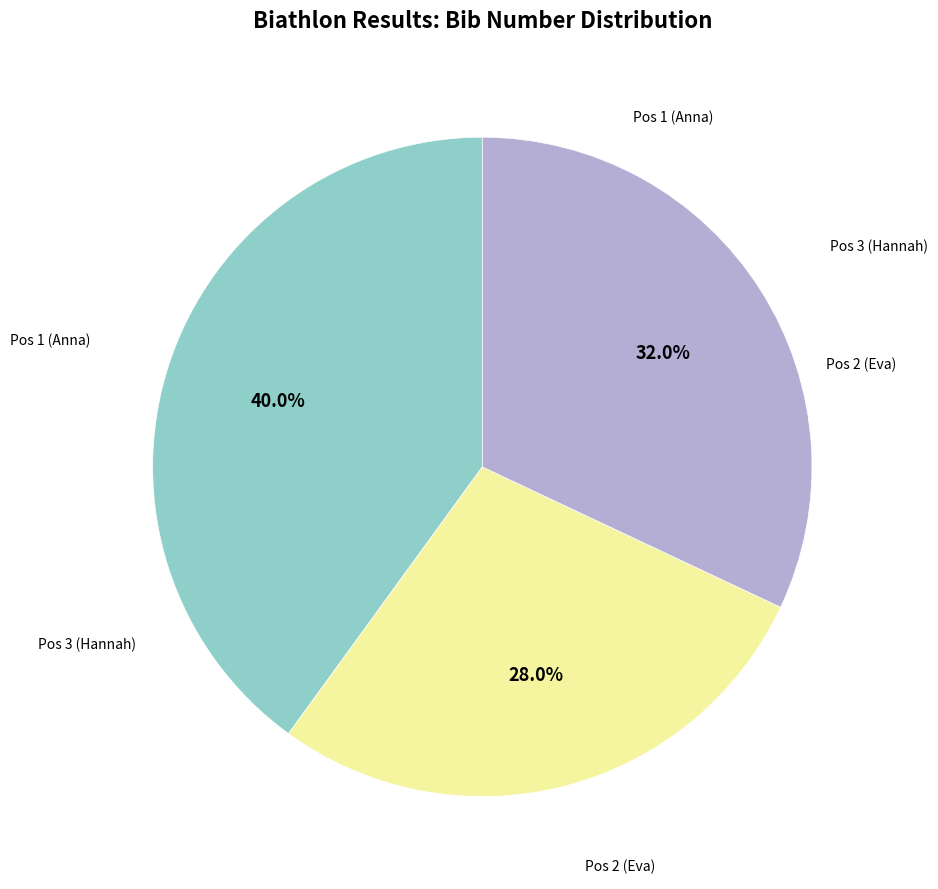

Is Pos 1 (Anna) the majority of the pie?

No